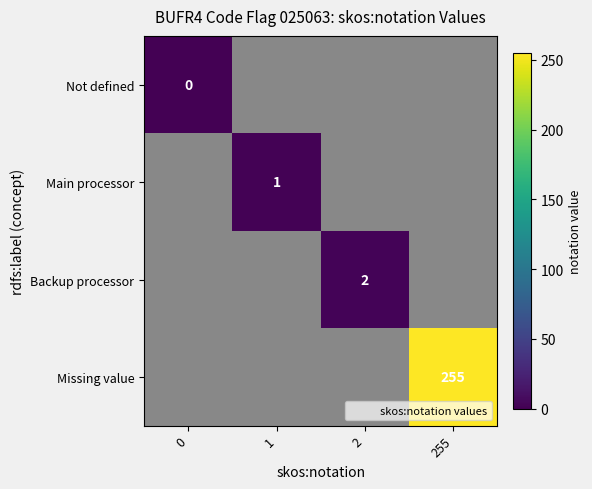

Is it true that Missing value equals 255 at 255?

True